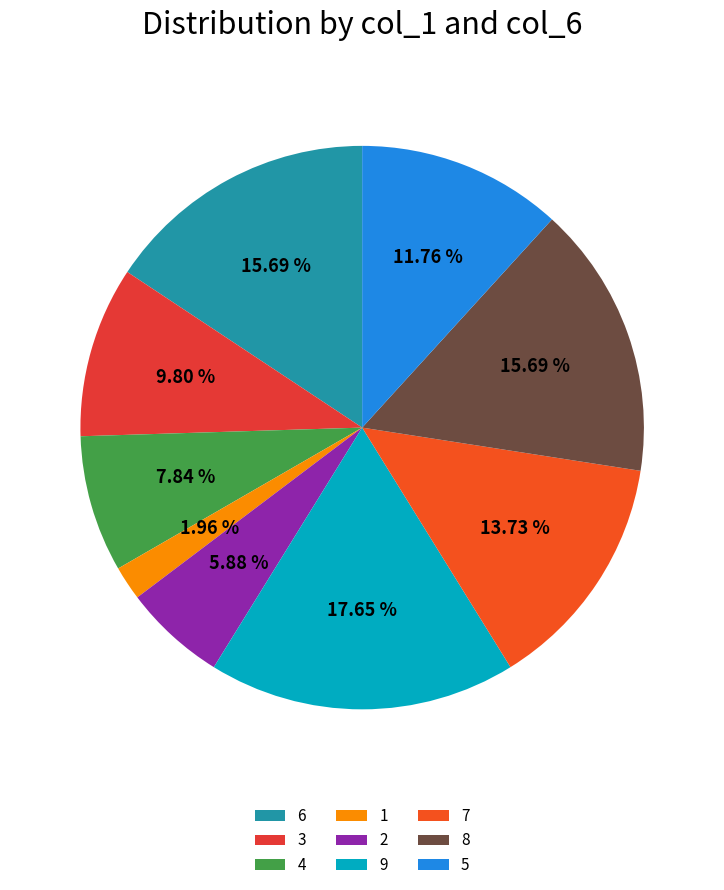

Count the number of slices in the pie.

9